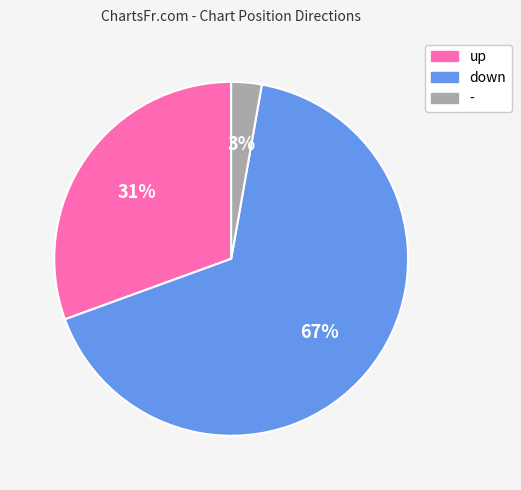

What is the majority slice?

down